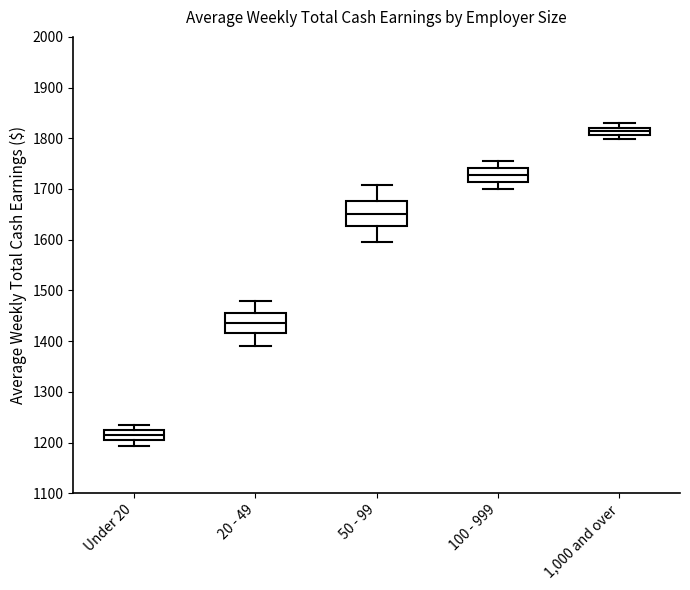

Which box has the lowest median line?

Under 20